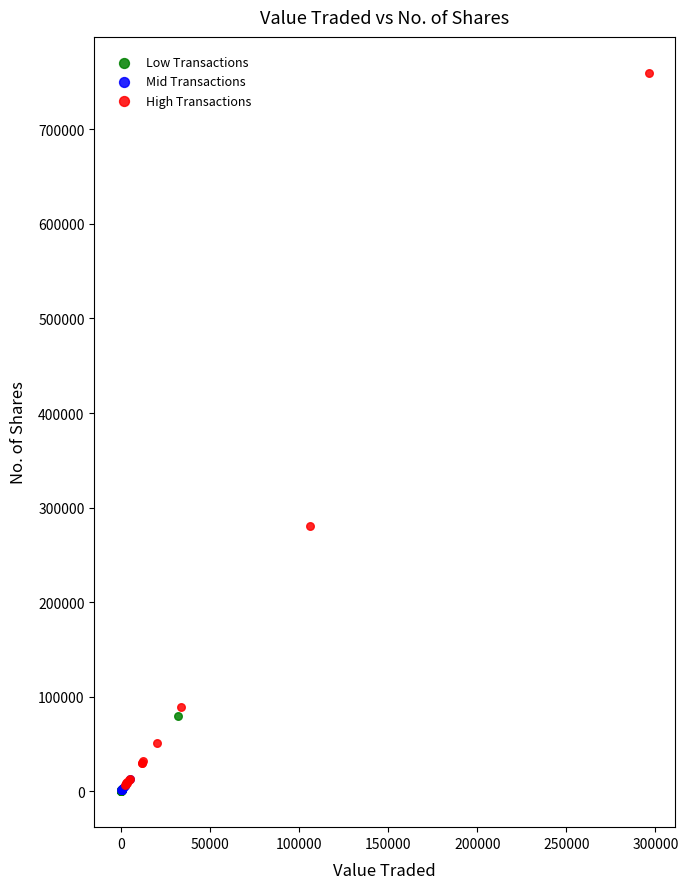

Which series has the widest spread of Y values?

High Transactions